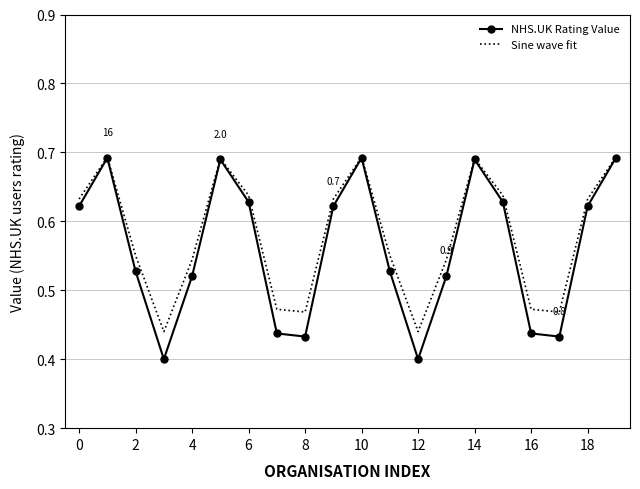

What is the difference between the maximum and minimum values in the Sine wave fit series?

0.3